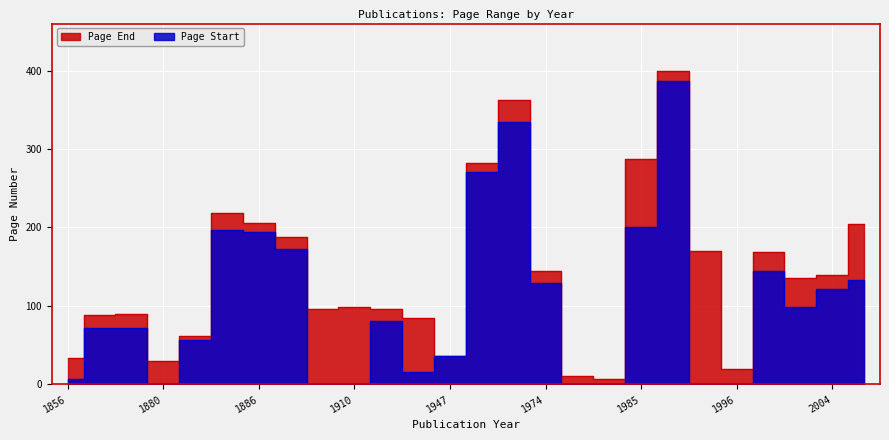

True or false: Page End and Page Start cross at least once.

False